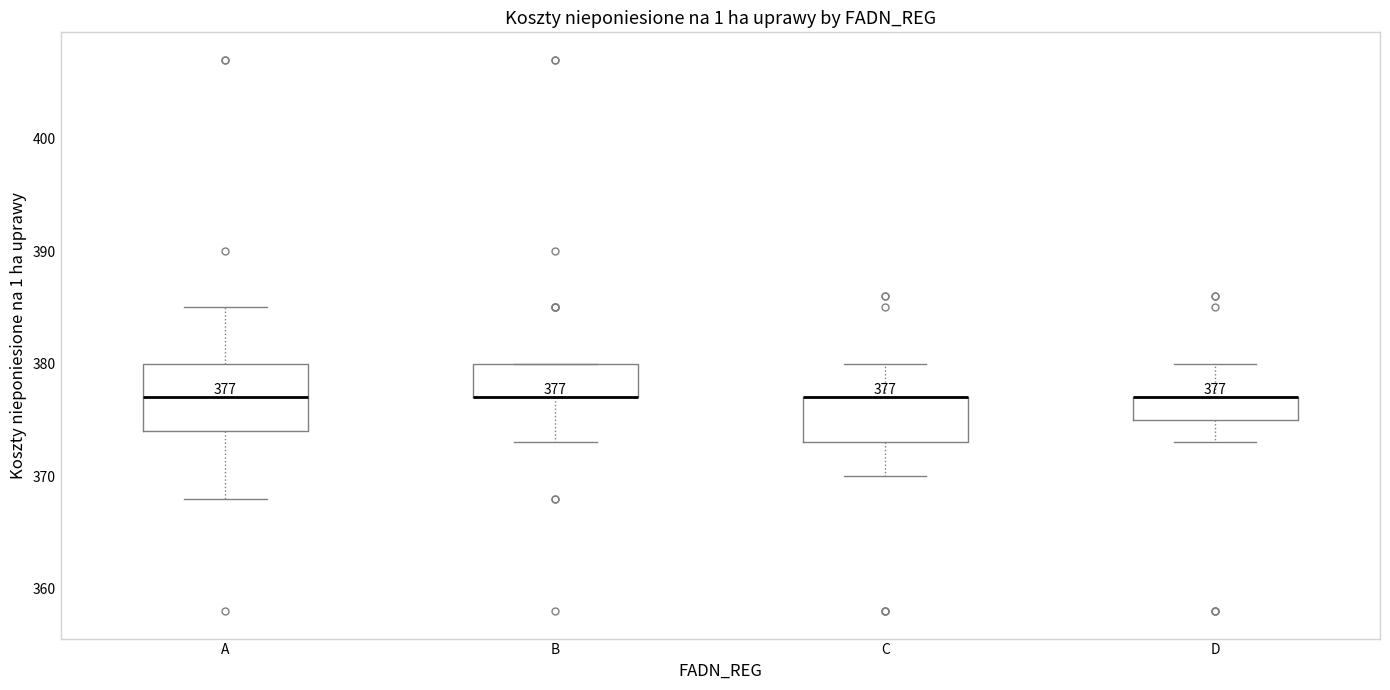

Comparing the boxes themselves (not the whiskers), which one is the tallest?

A